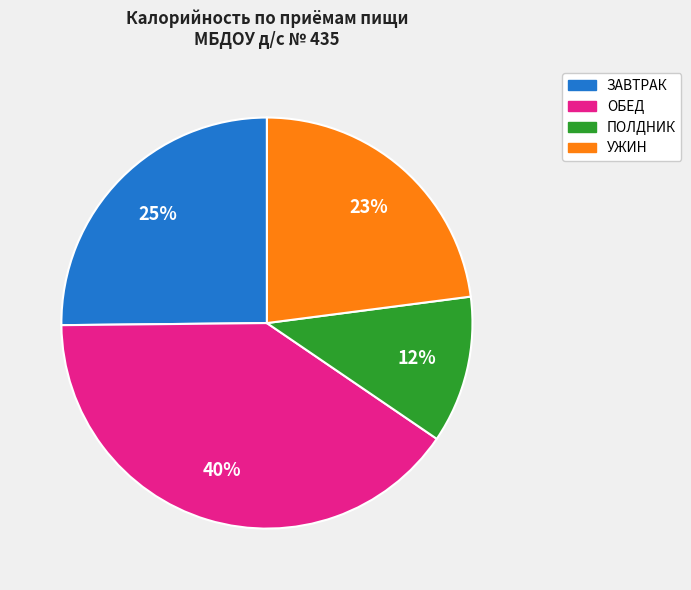

To the nearest percent, what is the average slice percentage?

25%